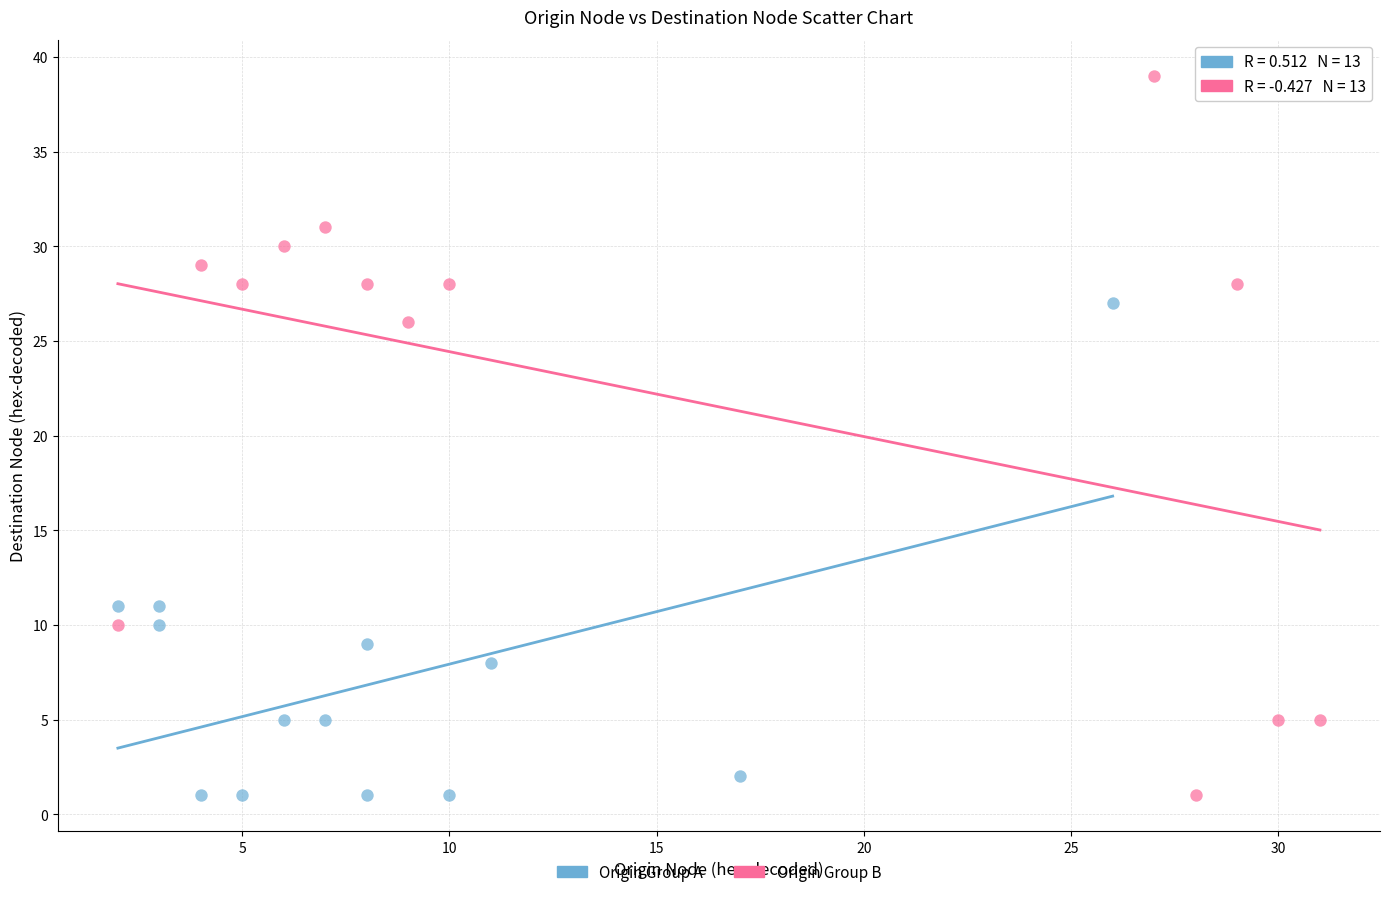

Which series has the widest spread of Y values?

Origin Group B